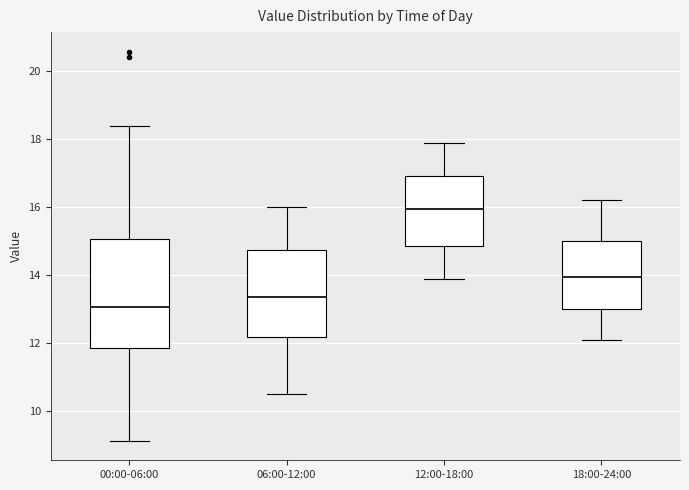

Reading left to right, read every box against the y-axis: the position of its median line, the range the box covers, and the ends of its whiskers. The values are not printed on the chart, so give them approximately, as read against the axis.

00:00-06:00: median 13.0, box 11.8 to 15.0, whiskers 9.2 to 18.4
06:00-12:00: median 13.4, box 12.2 to 14.8, whiskers 10.6 to 16.0
12:00-18:00: median 16.0, box 14.8 to 17.0, whiskers 14.0 to 18.0
18:00-24:00: median 14.0, box 13.0 to 15.0, whiskers 12.2 to 16.2